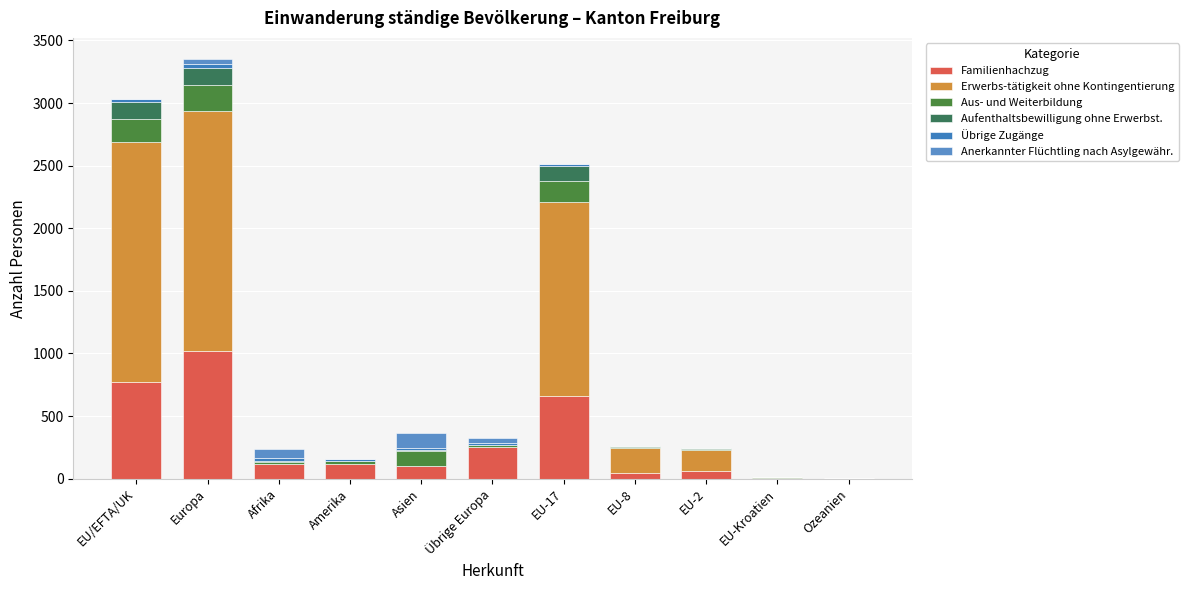

Are the bars grouped side by side (vs. stacked)?

No